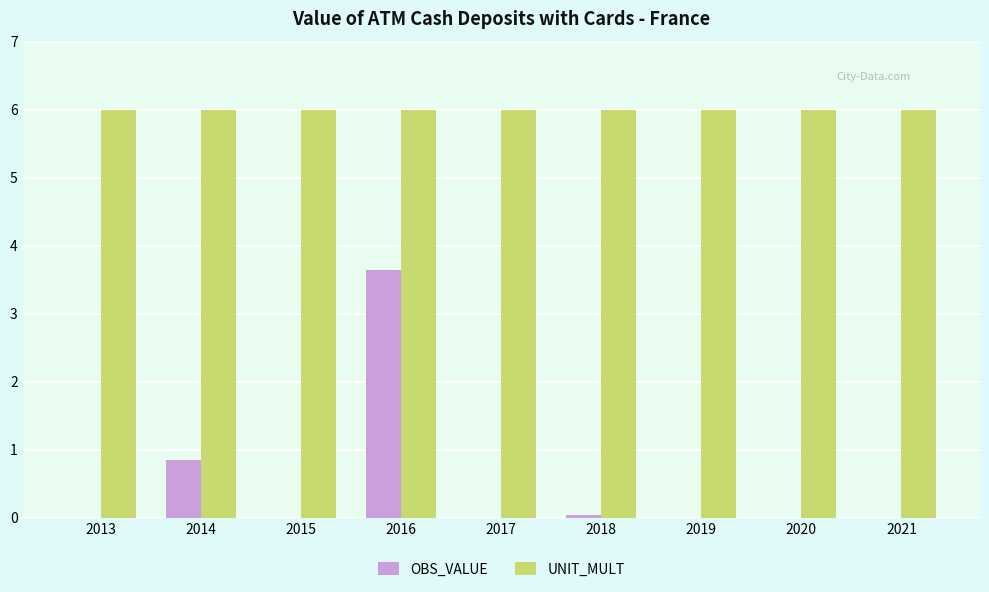

What is the greatest value displayed?

6.0